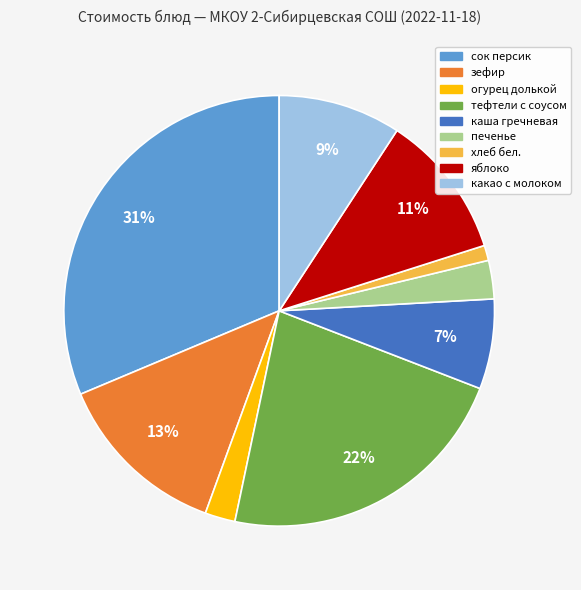

Which category has the smallest portion of the pie?

хлеб бел.